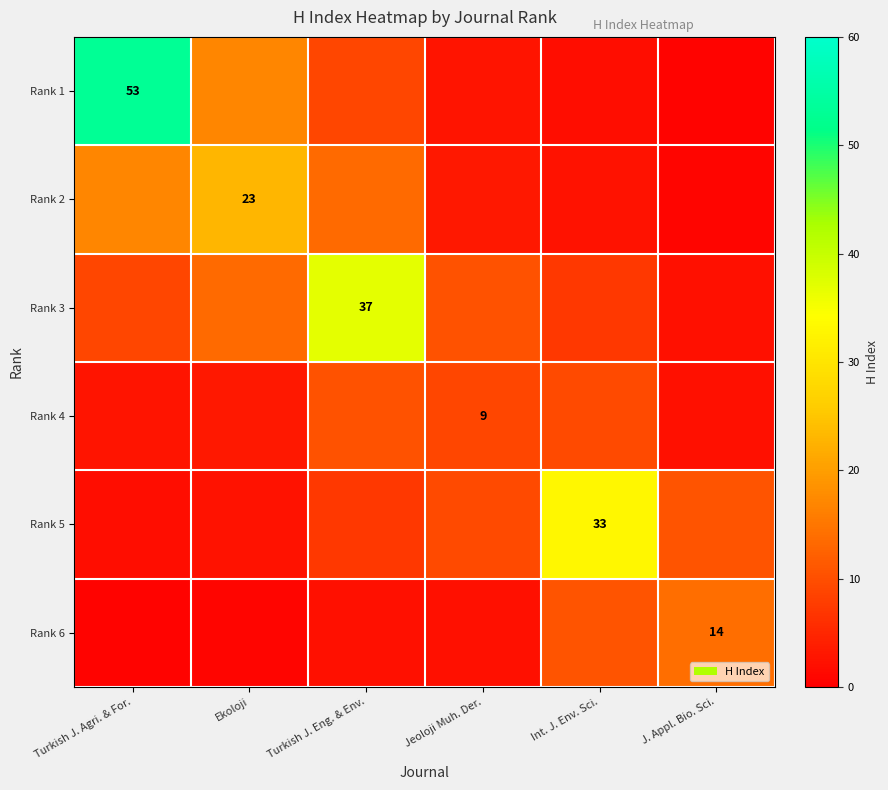

What is the highest value of the Rank 3 series?

37.0